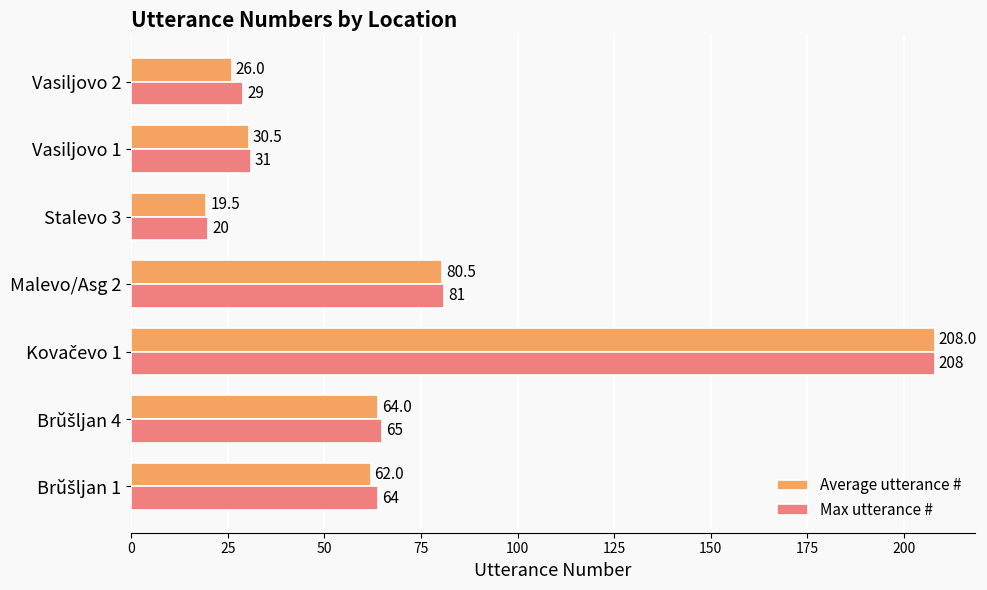

What is the maximum value for Max utterance #?

208.0